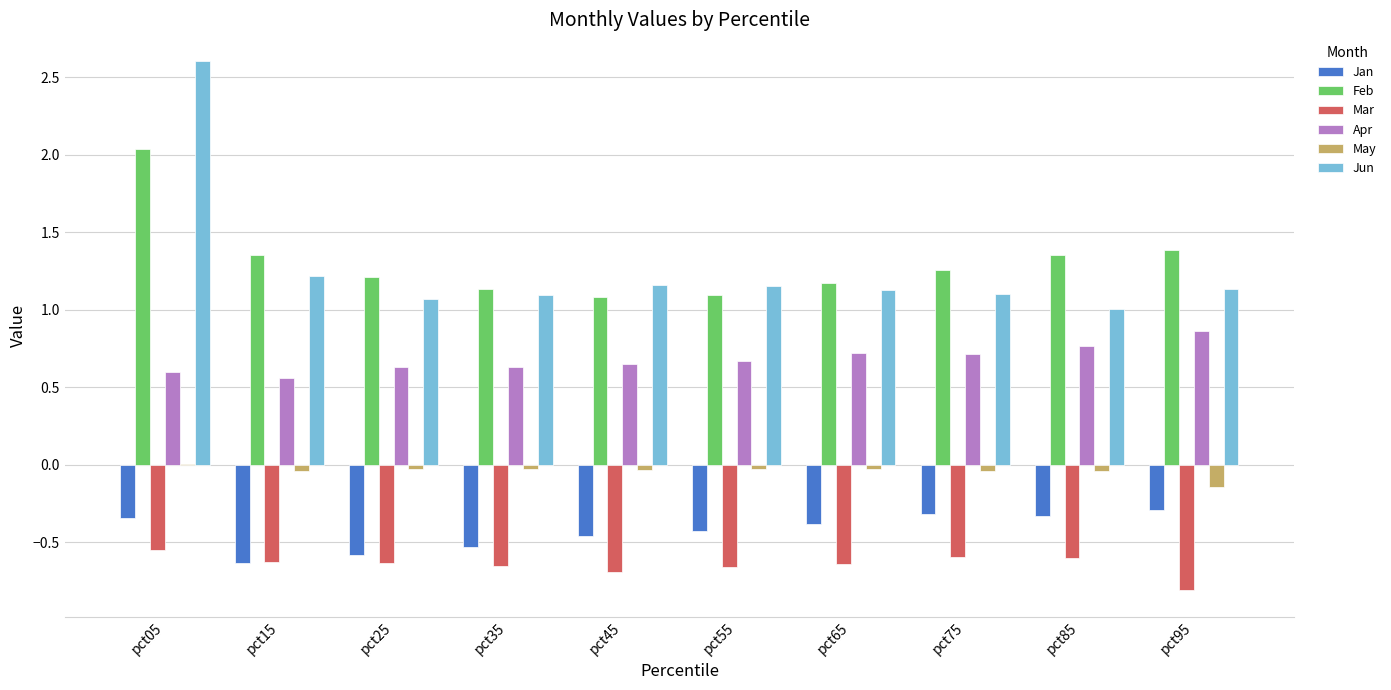

Which series has the widest spread of values?

Jun